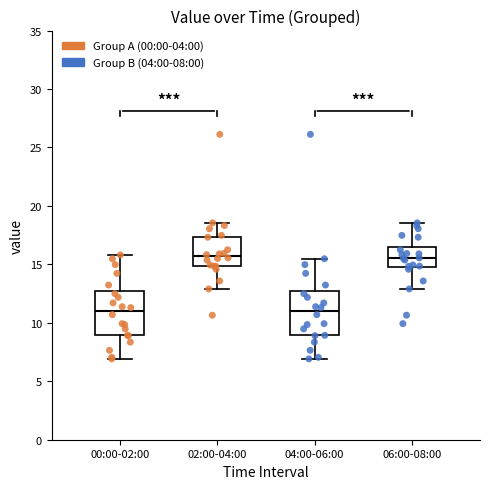

Reading left to right, read every box against the y-axis: the position of its median line, the range the box covers, and the ends of its whiskers. The values are not printed on the chart, so give them approximately, as read against the axis.

00:00-02:00: median 11.0, box 9.0 to 12.5, whiskers 7.0 to 16.0
02:00-04:00: median 15.5, box 15.0 to 17.5, whiskers 13.0 to 18.5
04:00-06:00: median 11.0, box 9.0 to 12.5, whiskers 7.0 to 15.5
06:00-08:00: median 15.5, box 15.0 to 16.5, whiskers 13.0 to 18.5